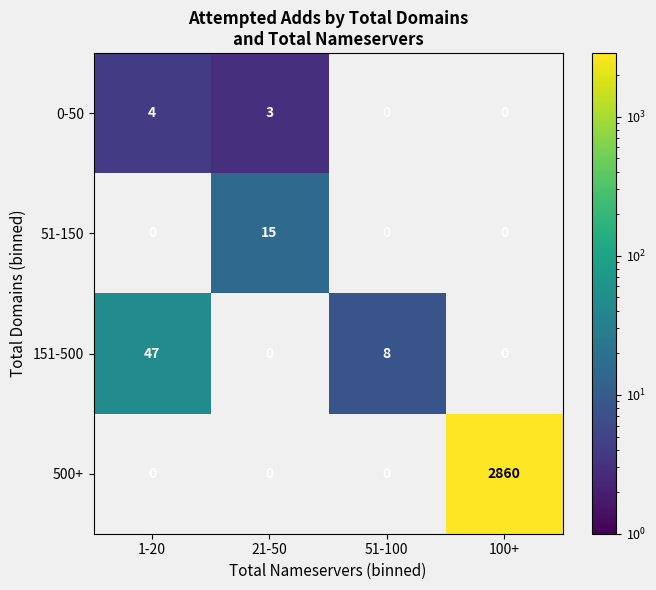

The 151-500 series shows 47 at 1-20. True or false?

True